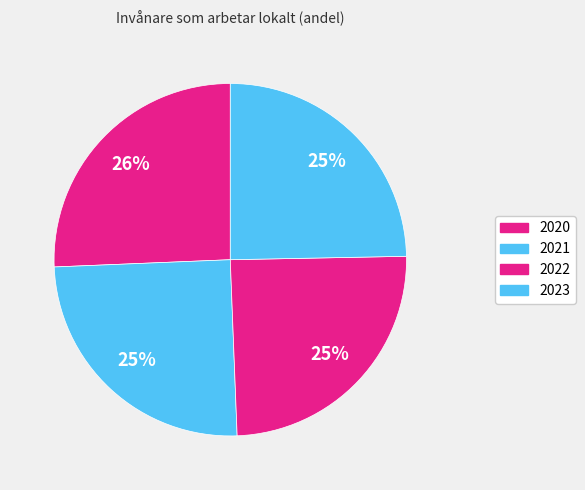

How many segments does this pie chart have?

4